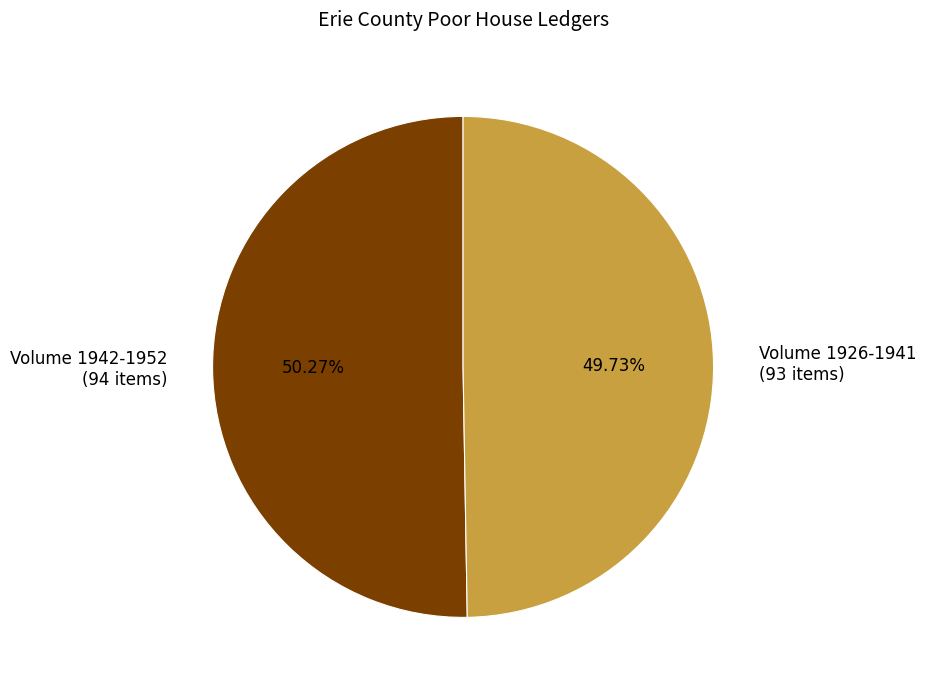

Is there any slice that represents more than half of the pie?

Yes